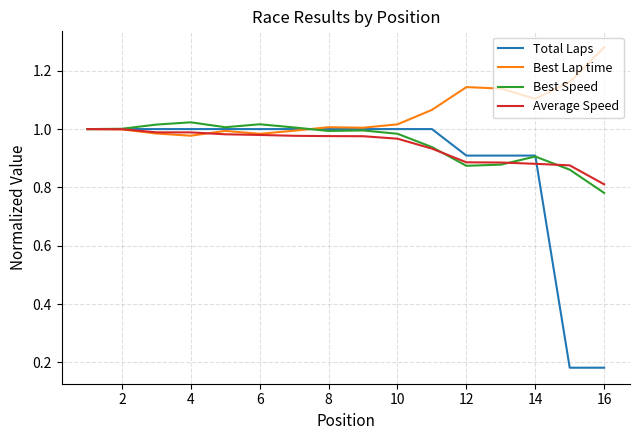

Which series has the largest total across all categories?

Best Lap time